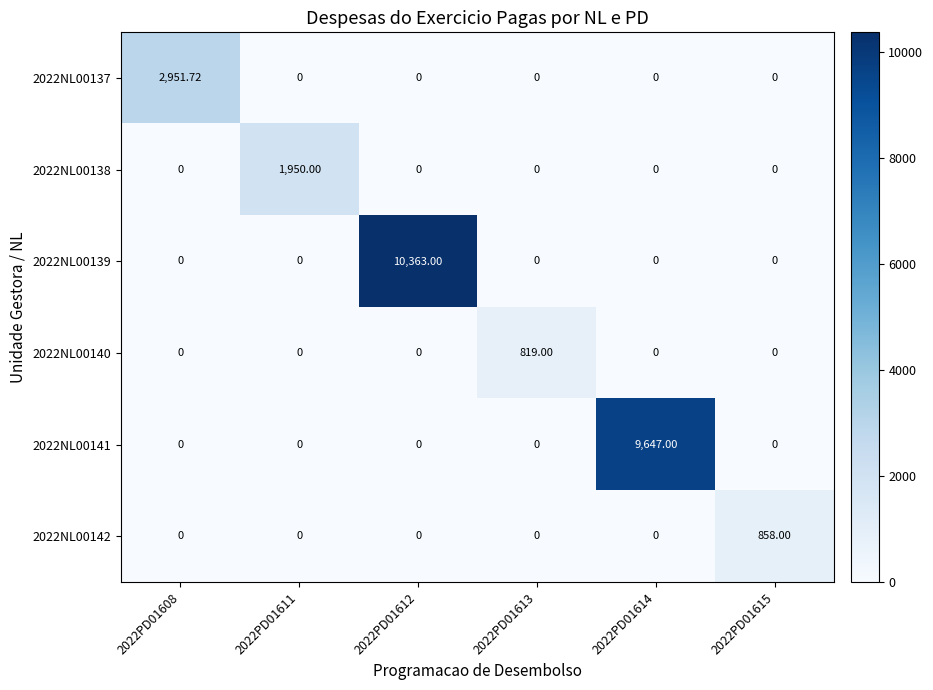

How many distinct data groups are displayed?

6